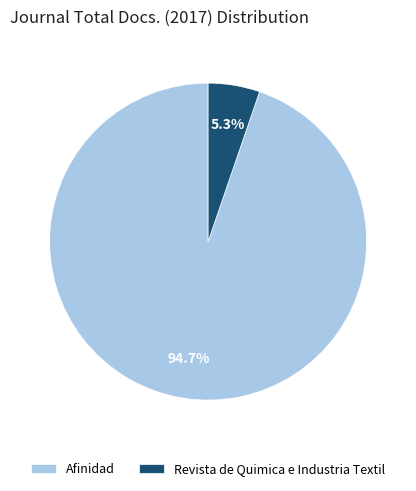

To the nearest percent, what is the difference between the Afinidad and Revista de Quimica e Industria Textil slice percentages?

89%